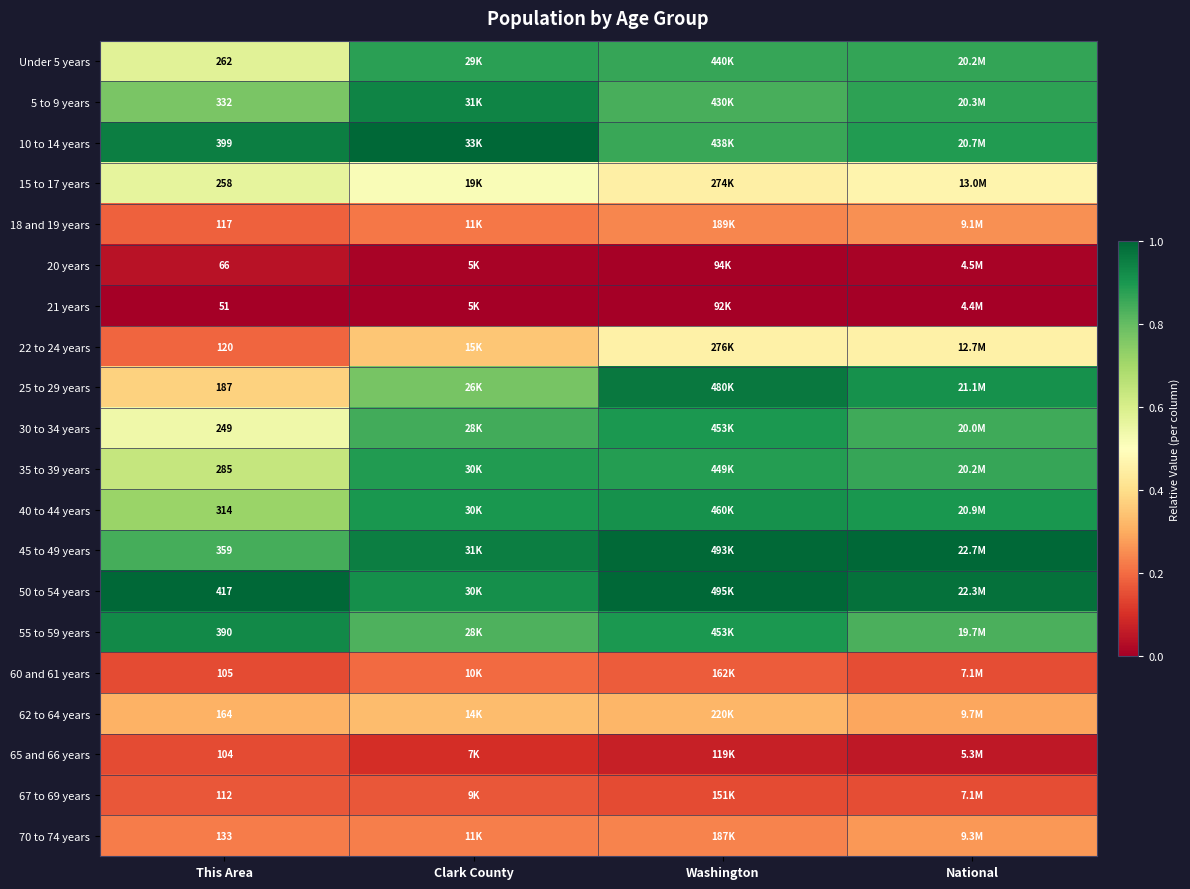

Which category has the lowest value across all series?

This Area